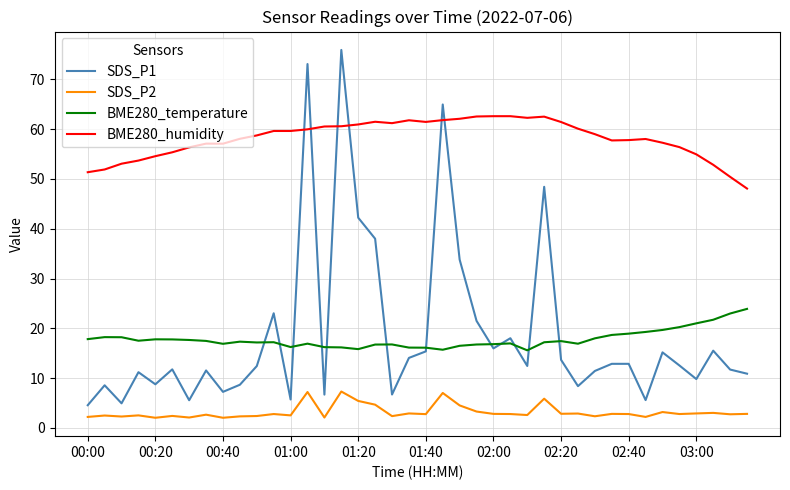

True or false: SDS_P1 and SDS_P2 intersect in this chart.

False